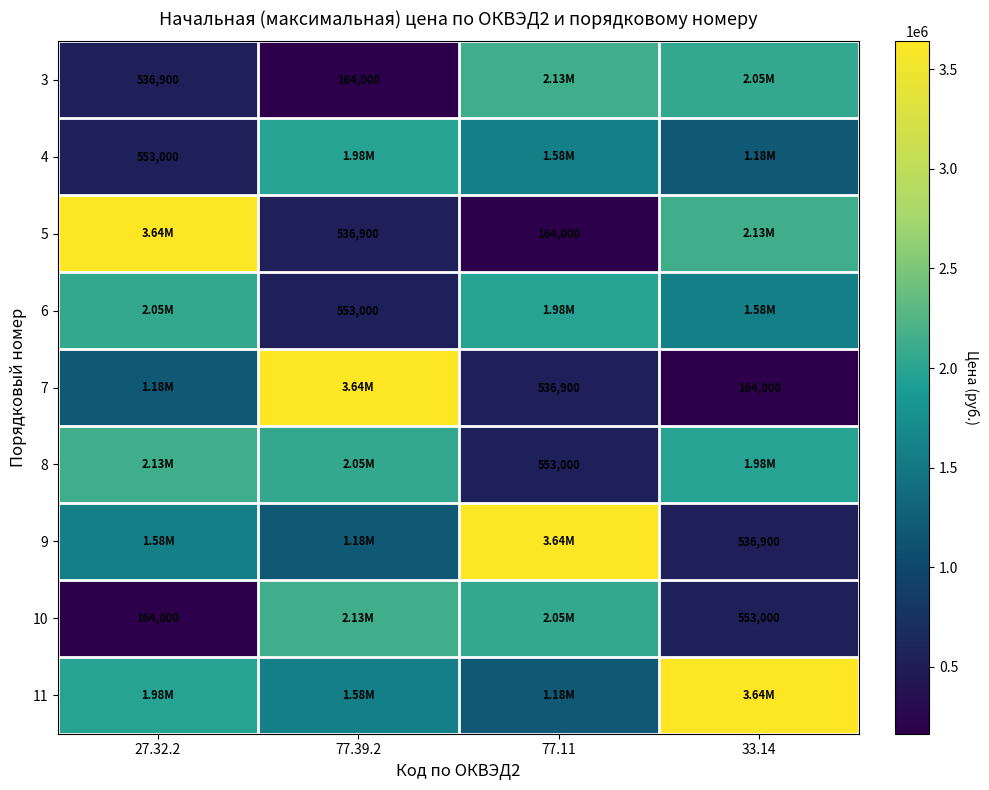

What is the minimum value shown in the chart?

164000